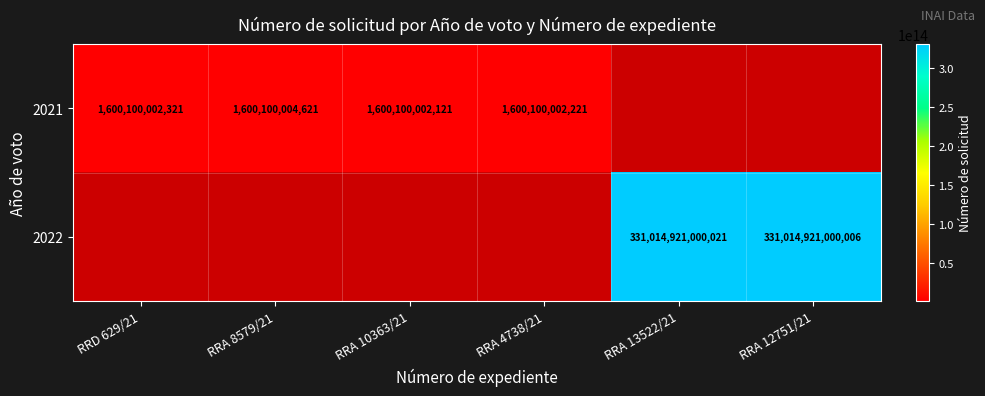

The 2021 series shows 1600100002221 at RRA 4738/21. True or false?

True